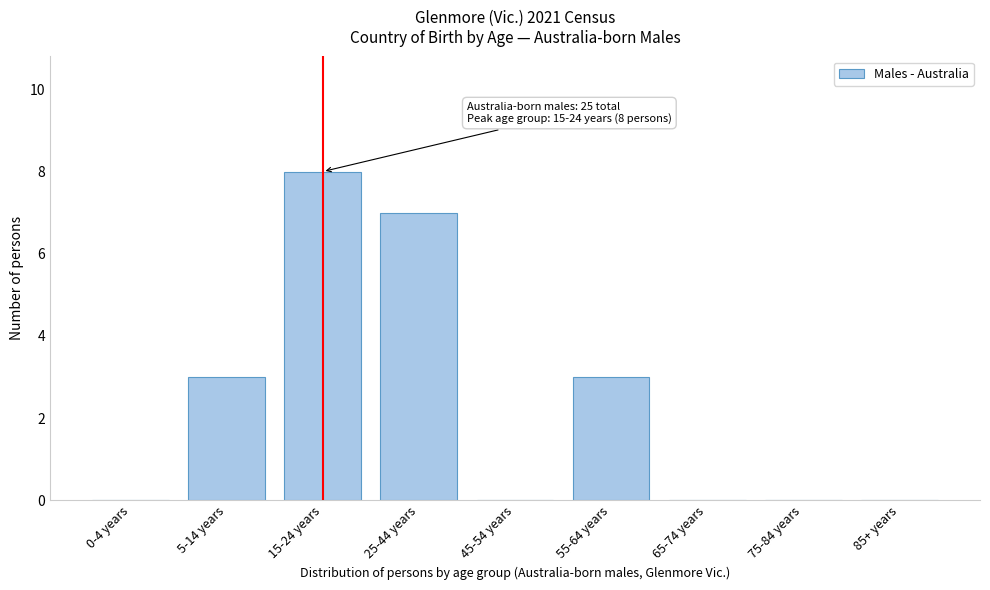

Reading left to right, extract all data points from this chart.

0-4 years=0	5-14 years=3	15-24 years=8	25-44 years=7	45-54 years=0	55-64 years=3	65-74 years=0	75-84 years=0	85+ years=0